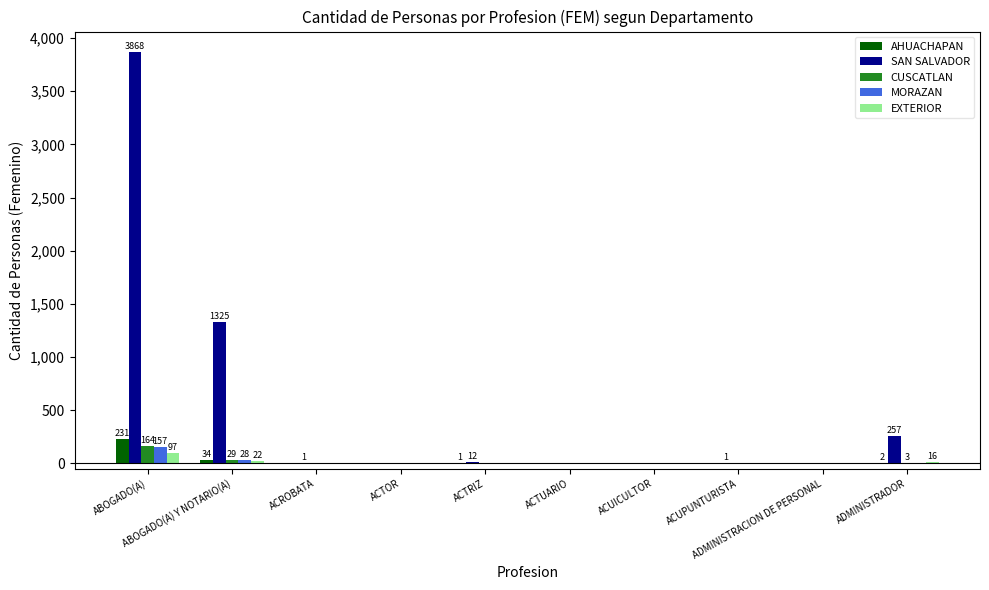

Which series has the largest total across all categories?

SAN SALVADOR